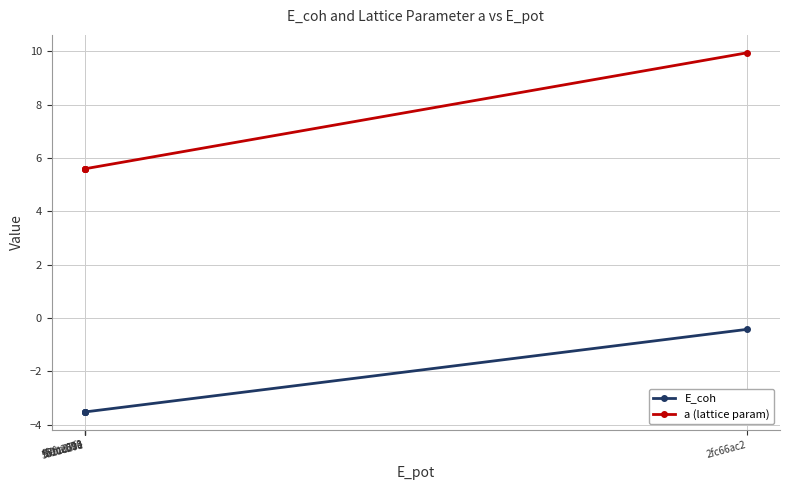

What is the difference between the maximum and minimum values in the E_coh series?

3.1